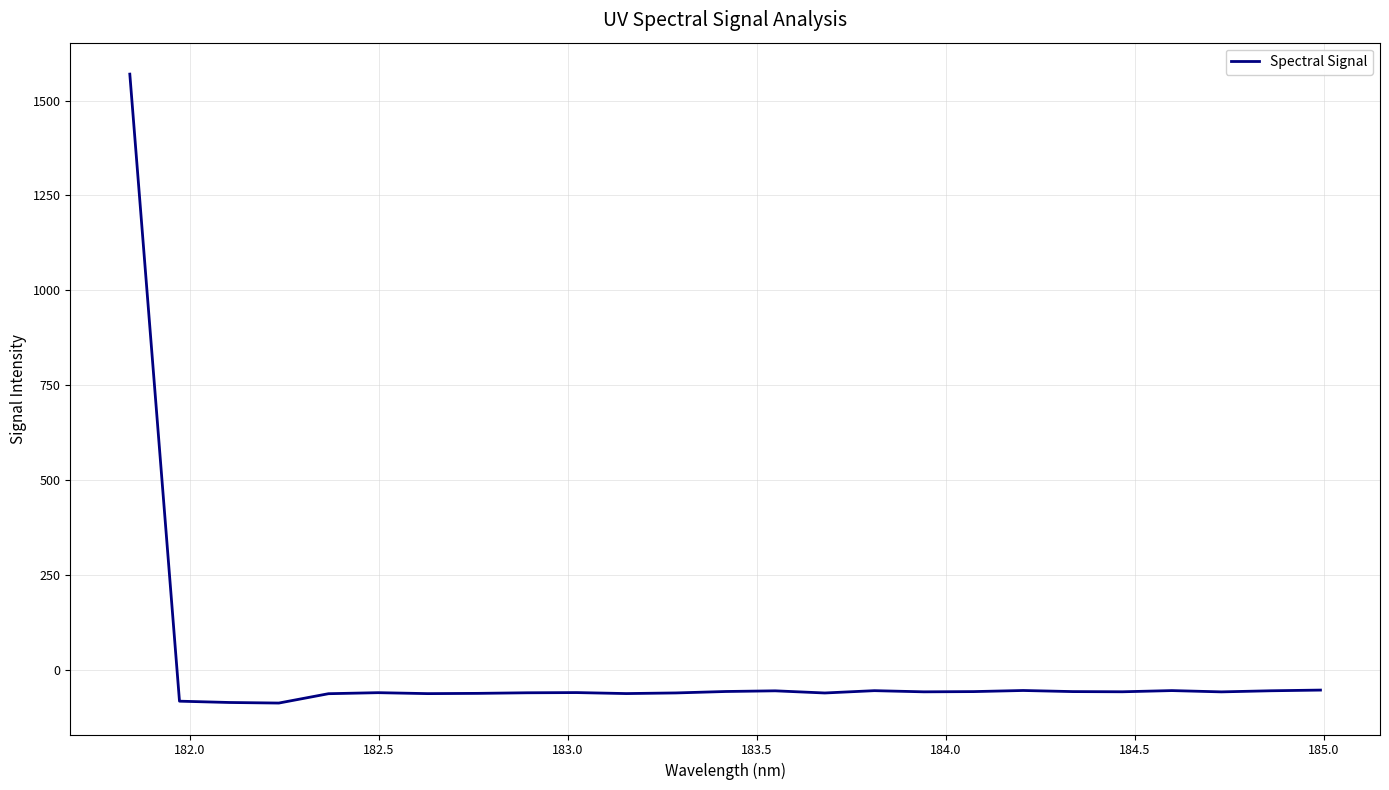

What is the greatest value displayed?

1569.6